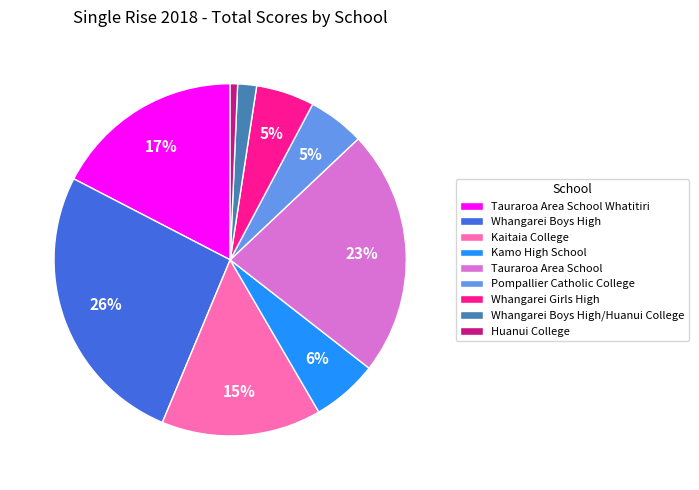

True or false: Whangarei Boys High/Huanui College accounts for 10% of the total.

False